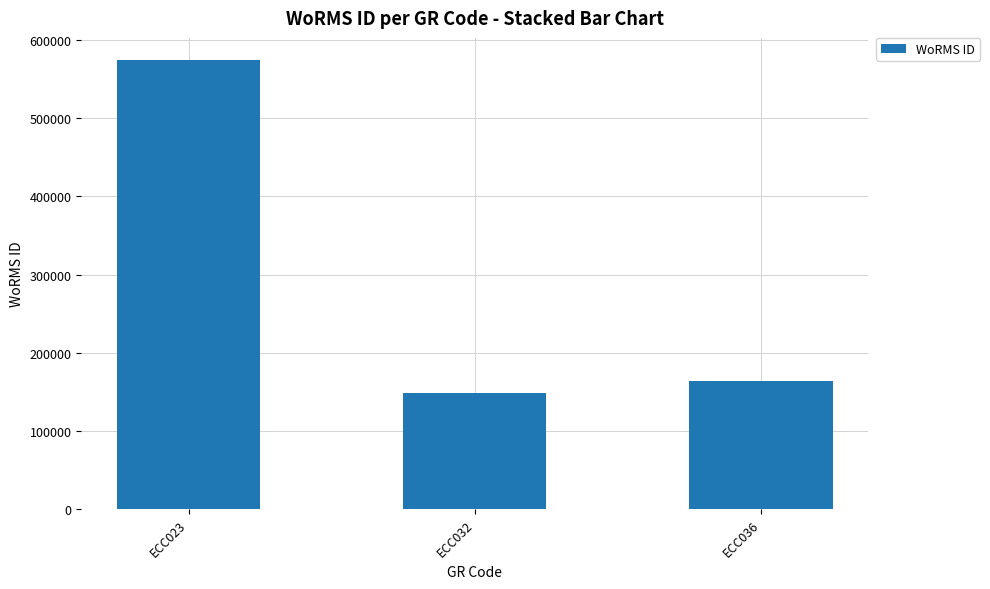

What is the value of the 1st bar from the left?

573884